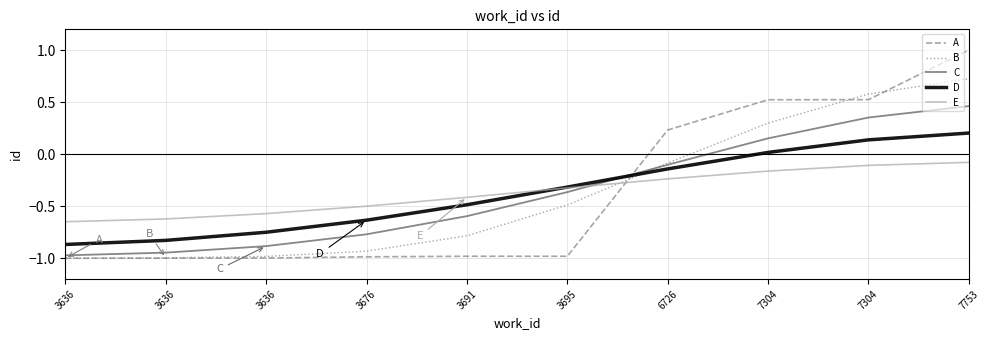

What are all the series names shown in the legend?

A, B, C, D, E